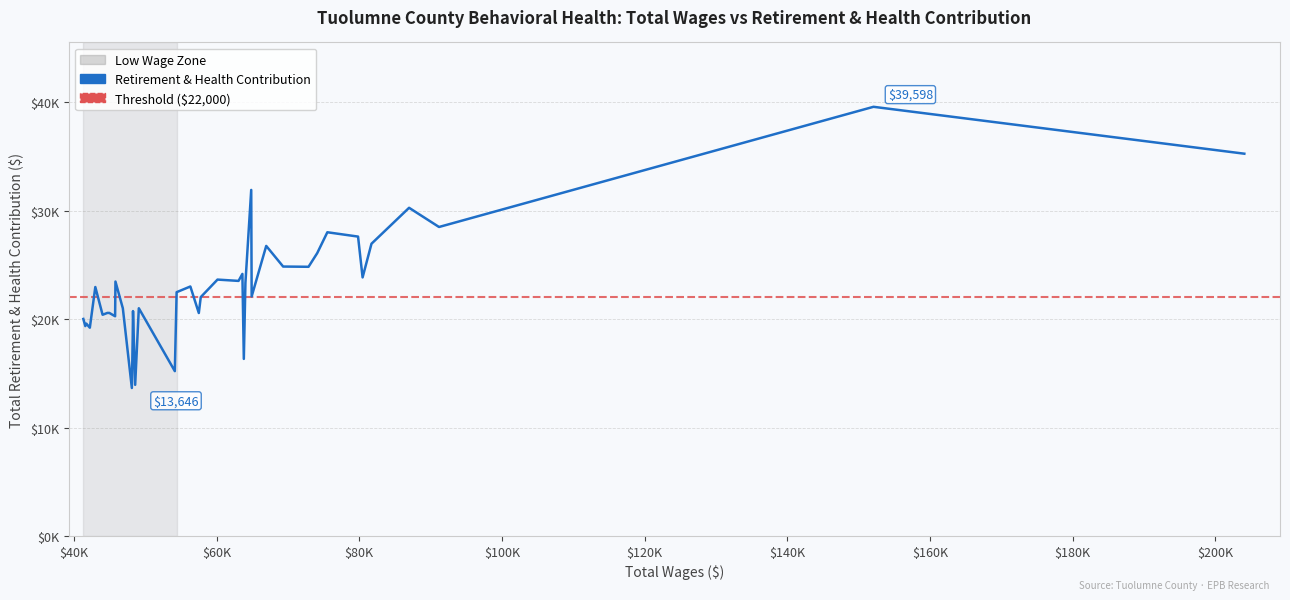

What is the sum of all values?

926112